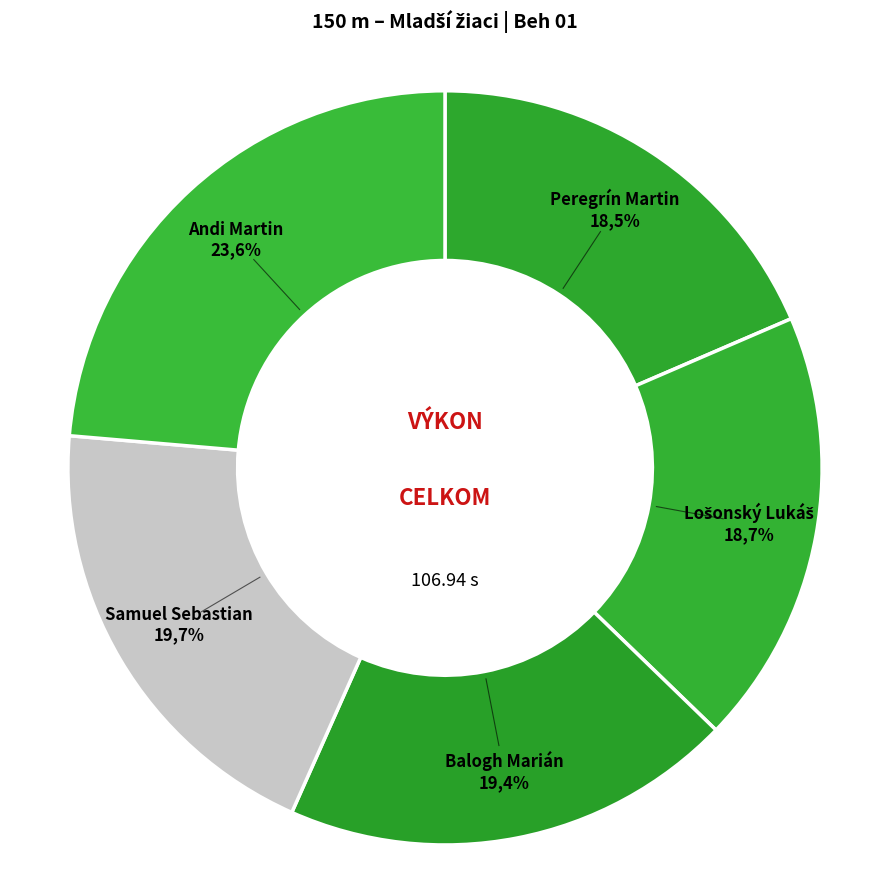

Which slice is the smallest?

Peregrín Martin